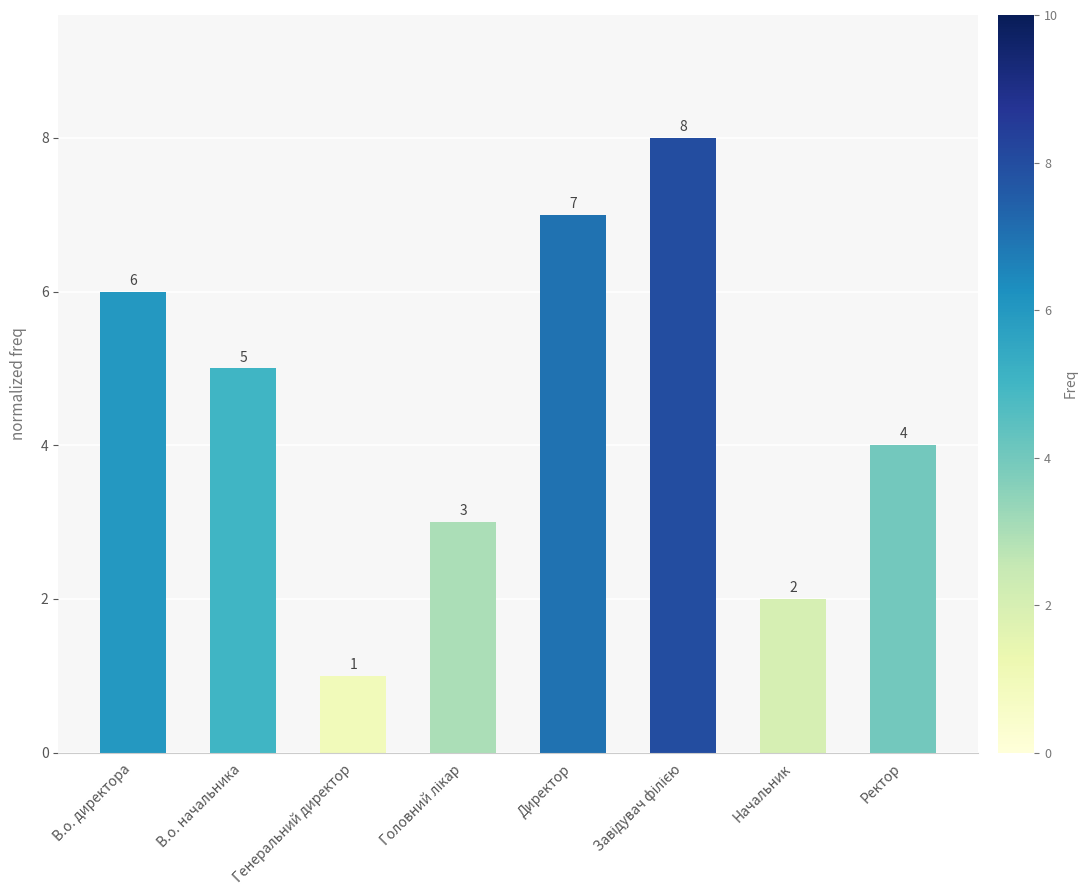

Are the bars horizontal?

No